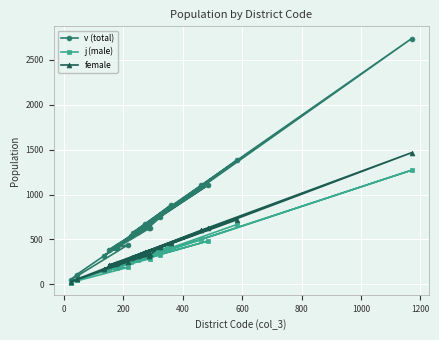

What is the highest value of the j (male) series?

1272